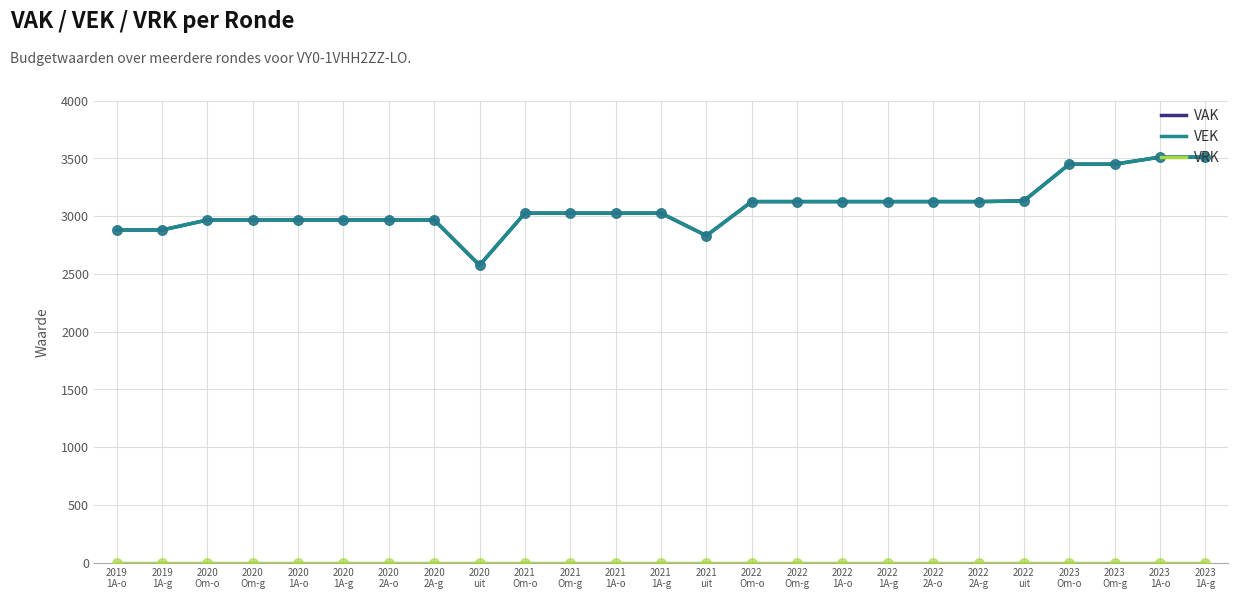

What is the maximum value shown in the chart?

3510